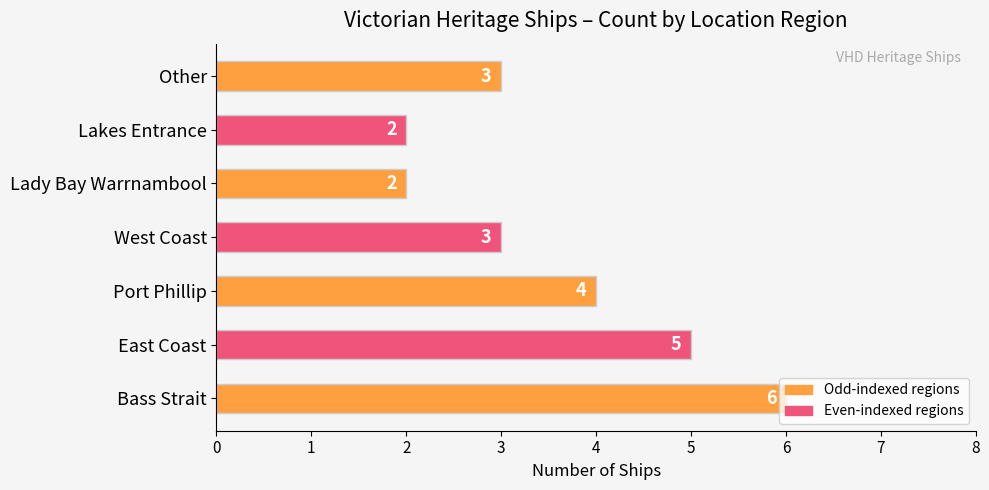

What is the average value?

4